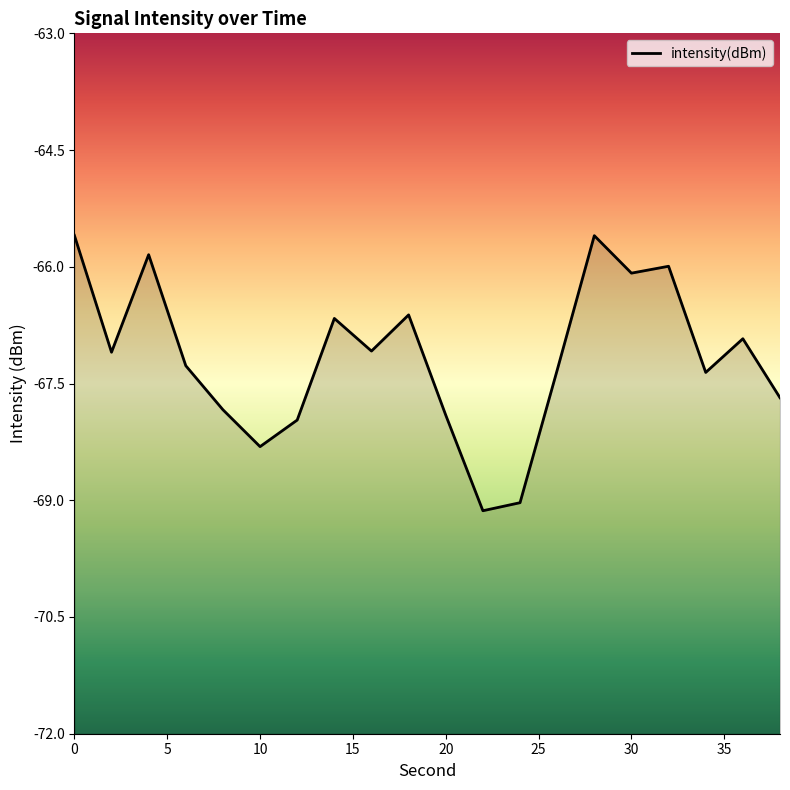

What is the difference between the maximum and minimum values?

3.5